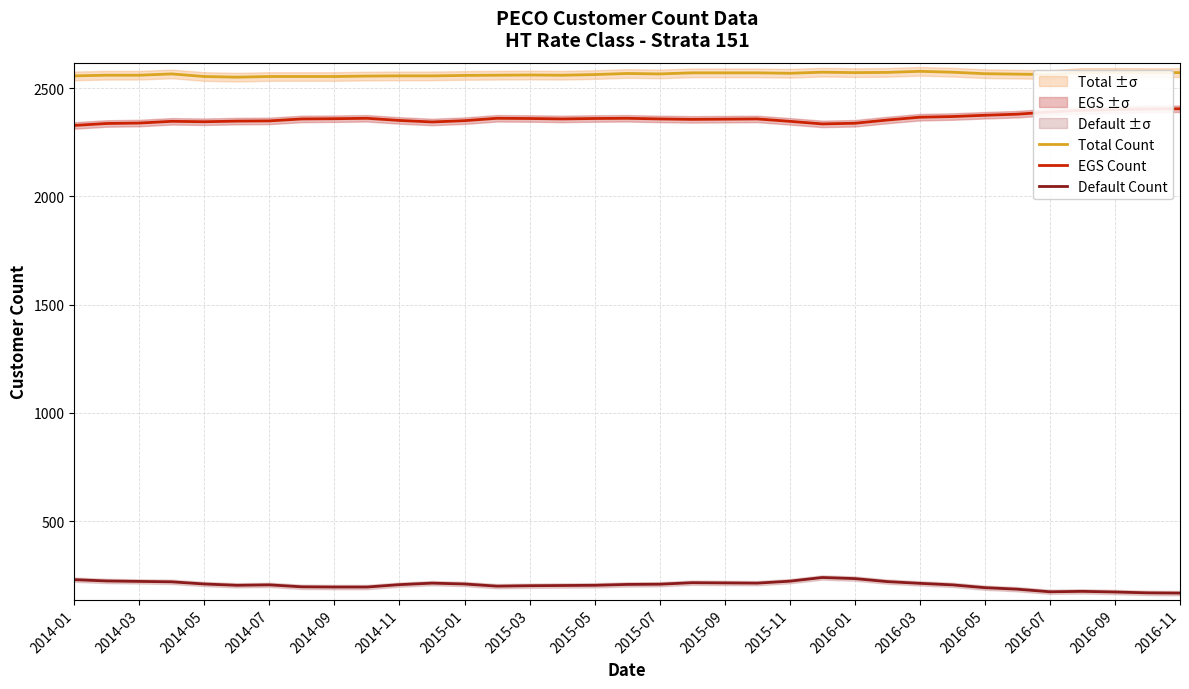

How many lines are shown in the chart?

3